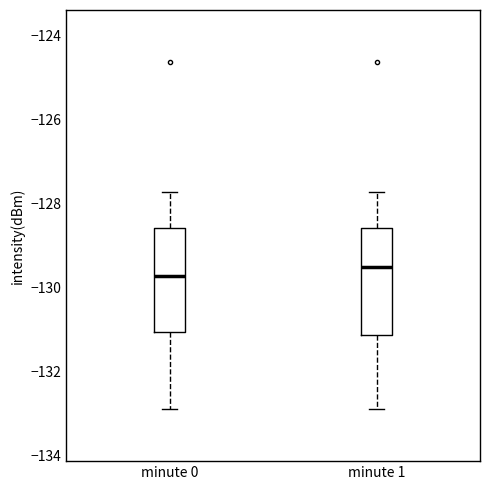

Where is the upper edge of the box for minute 0 on the y-axis? The values are not printed on the chart, so give them approximately, as read against the axis.

-128.6